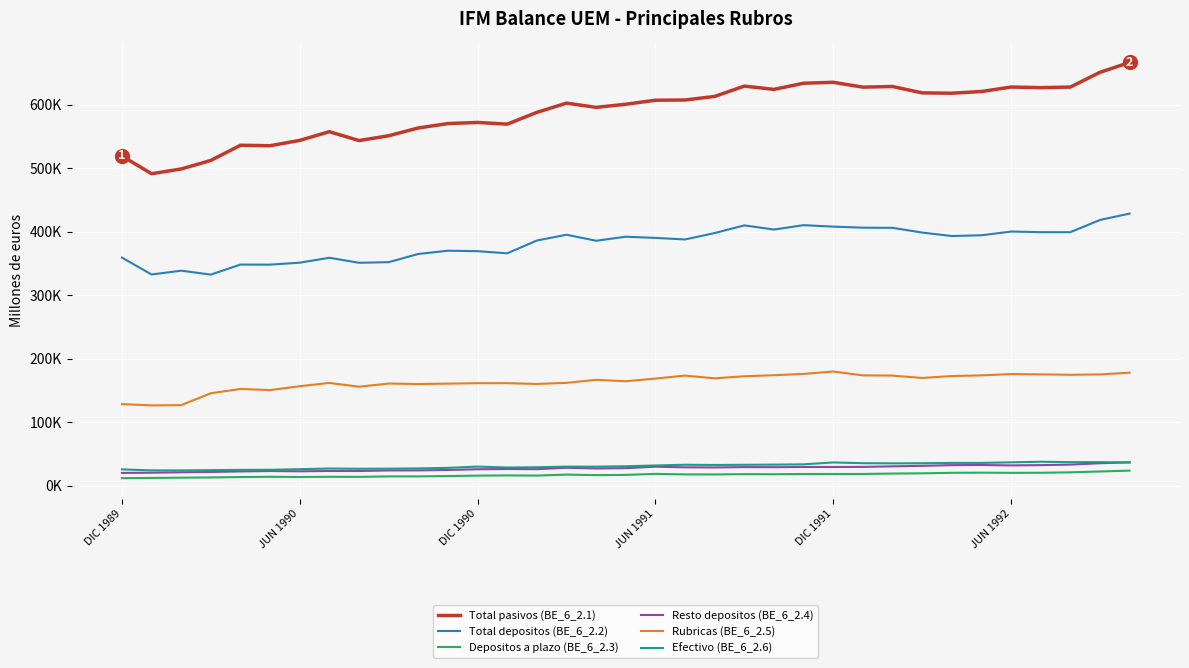

What are all the series names shown in the legend?

Total pasivos (BE_6_2.1), Total depositos (BE_6_2.2), Depositos a plazo (BE_6_2.3), Resto depositos (BE_6_2.4), Rubricas (BE_6_2.5), Efectivo (BE_6_2.6)